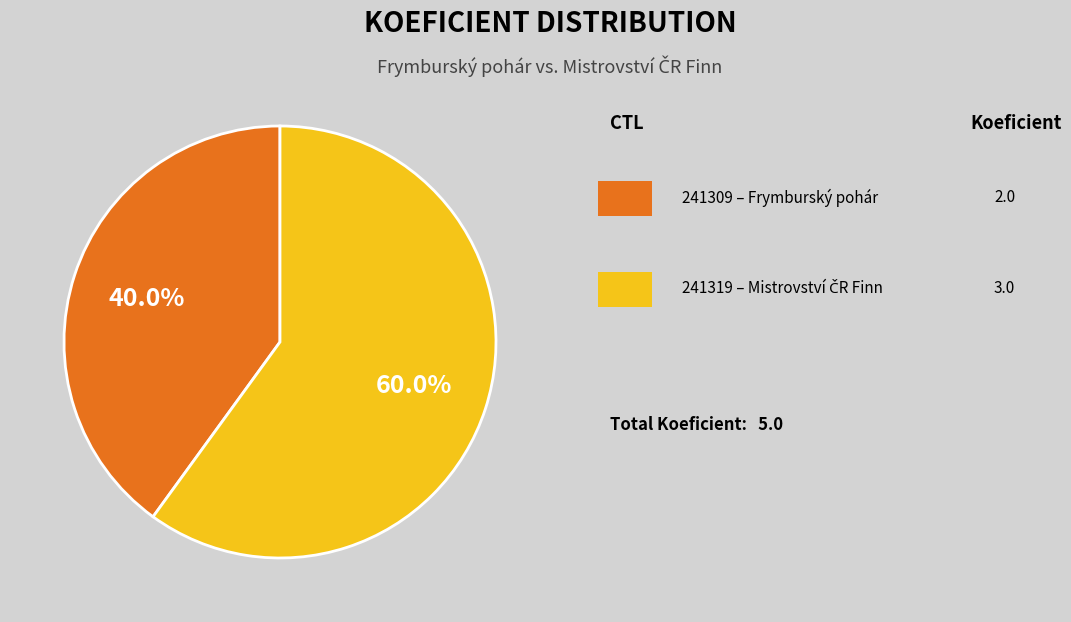

To the nearest percent, what is the difference between the largest and smallest slice percentages?

20%